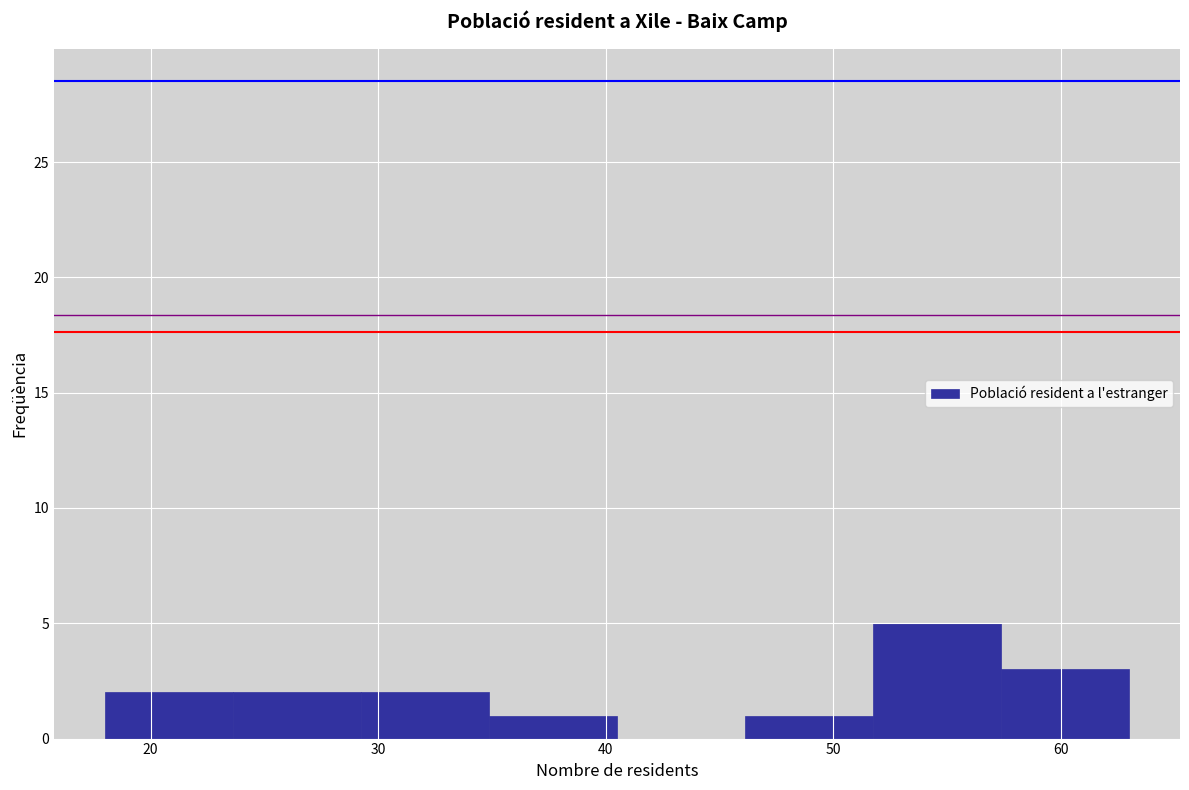

Reading left to right, transcribe this chart: for each bar, give the range it covers on the x-axis and its height. Neither the bar edges nor the heights are printed on the chart, so give them approximately, as read against the axes.

18 to 24: 2
24 to 29: 2
29 to 35: 2
35 to 41: 1
41 to 46: 0
46 to 52: 1
52 to 57: 5
57 to 63: 3